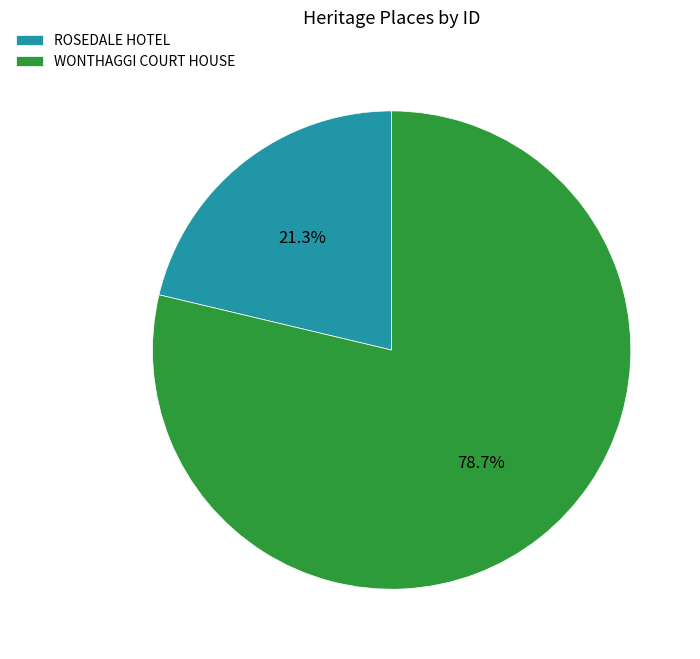

Is the sum of WONTHAGGI COURT HOUSE and ROSEDALE HOTEL greater than half?

Yes